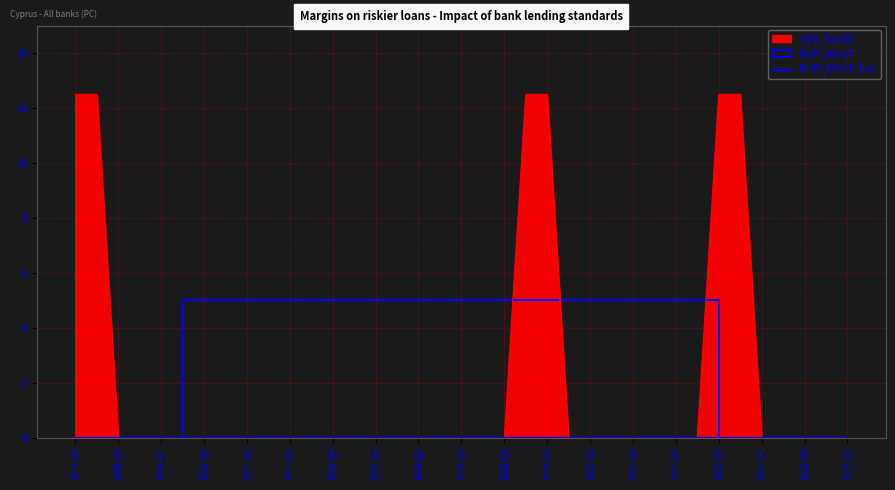

List the labels in order of value, largest first.

2015-Q2, 2015-Q3, 2020-Q3, 2020-Q4, 2022-Q4, 2023-Q1, 2015-Q4, 2016-Q1, 2016-Q2, 2016-Q3, 2016-Q4, 2017-Q1, 2017-Q2, 2017-Q3, 2017-Q4, 2018-Q1, 2018-Q2, 2018-Q3, 2018-Q4, 2019-Q1, 2019-Q2, 2019-Q3, 2019-Q4, 2020-Q1, 2020-Q2, 2021-Q1, 2021-Q2, 2021-Q3, 2021-Q4, 2022-Q1, 2022-Q2, 2022-Q3, 2023-Q2, 2023-Q3, 2023-Q4, 2024-Q1, 2024-Q2